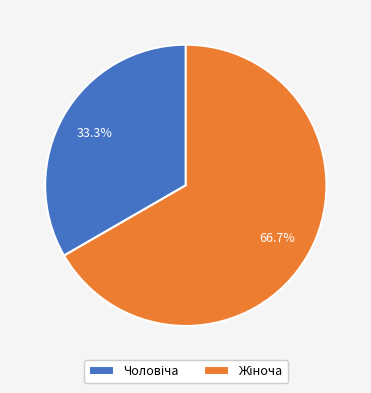

Is there any slice that represents more than half of the pie?

Yes